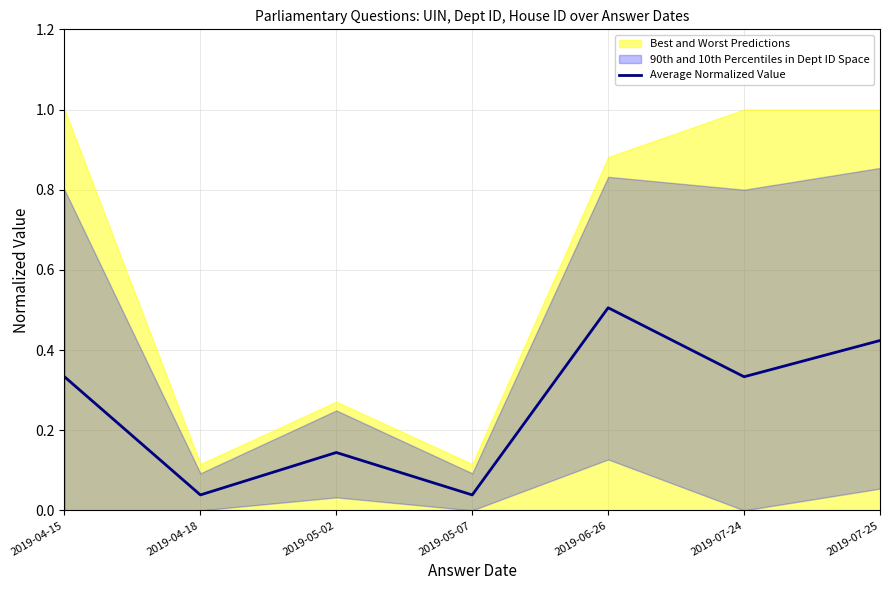

List the labels in order of value, largest first.

2019-06-26, 2019-07-25, 2019-04-15, 2019-07-24, 2019-05-02, 2019-04-18, 2019-05-07